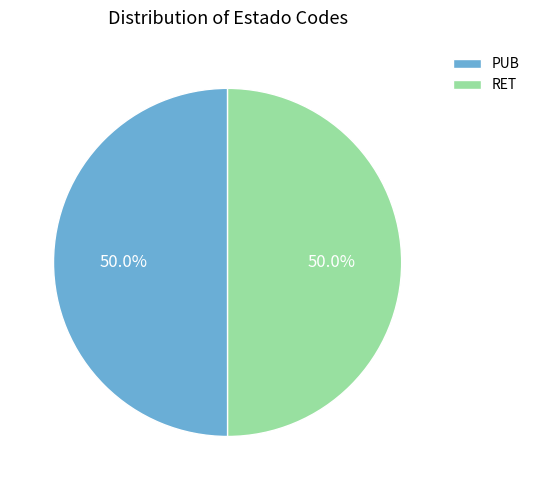

What is the ratio of the value at RET to the value at PUB?

1.0